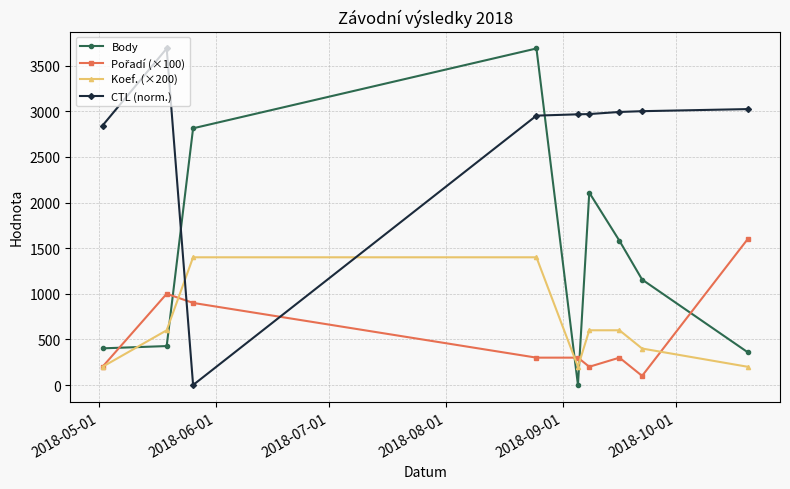

What is the sum of all CTL (norm.) values?

24442.5